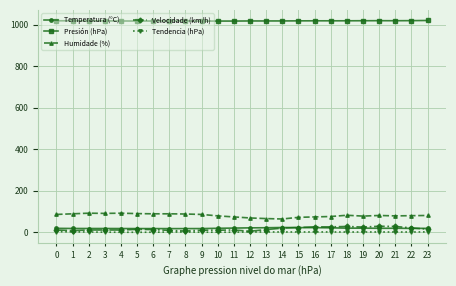

What is the sum of the Tendencia (hPa) values at 18 and 5?

-0.7